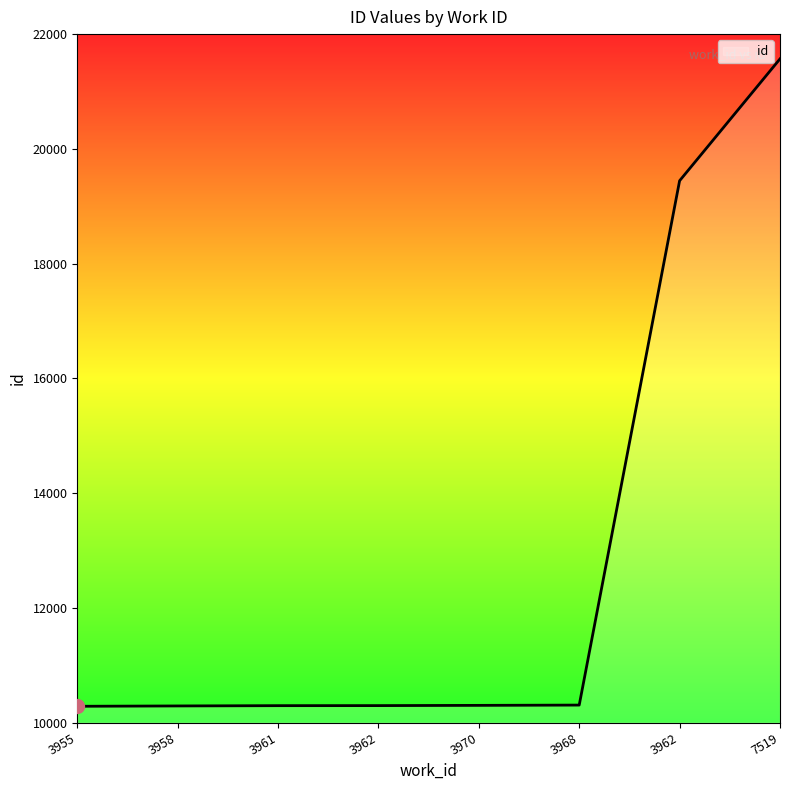

What is the value of the 5th point from the left?

10299